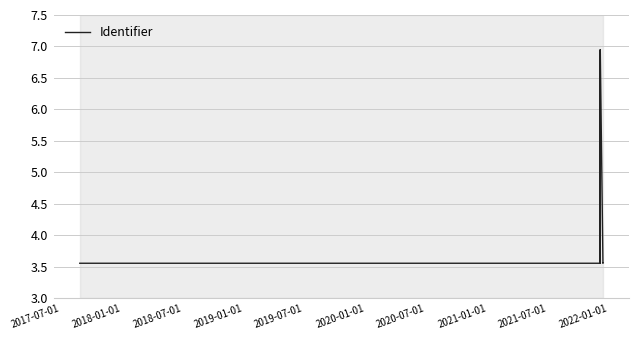

What is the smallest value displayed?

3558532